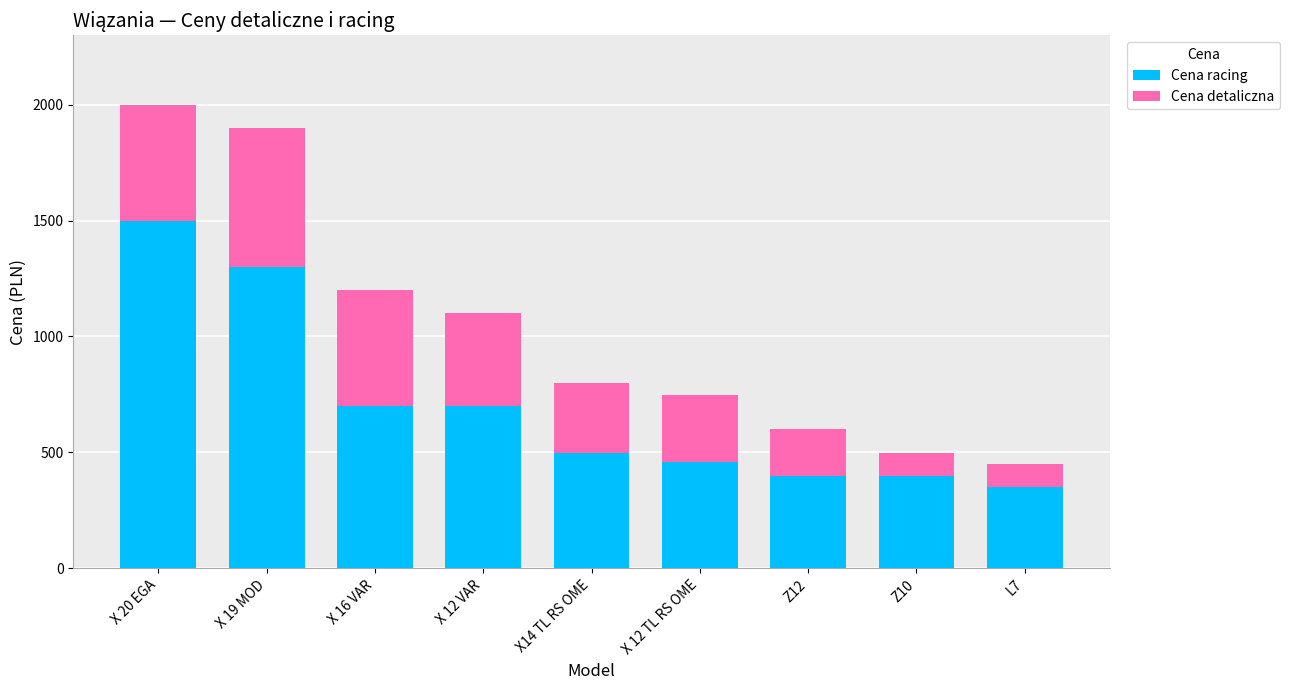

At which label does Cena racing first exceed 499?

X 20 EGA